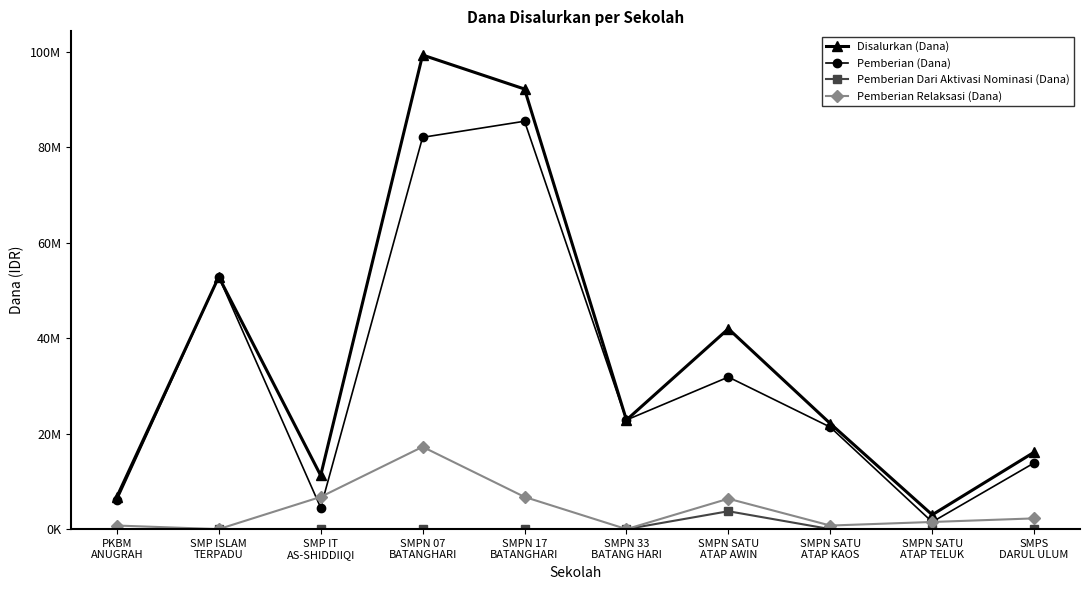

Is this an area chart (filled region under the line)?

No